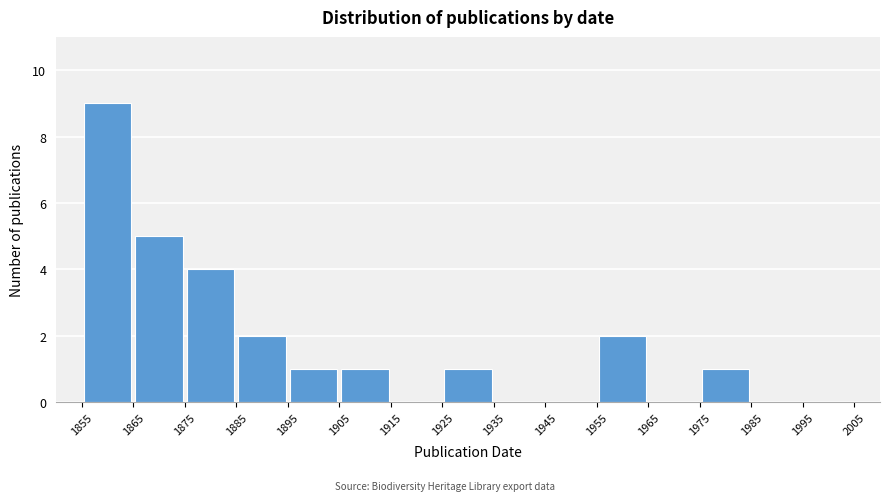

What is the height of the bar covering 1855 to 1865 on the x-axis? The values are not printed on the chart, so give them approximately, as read against the axis.

9